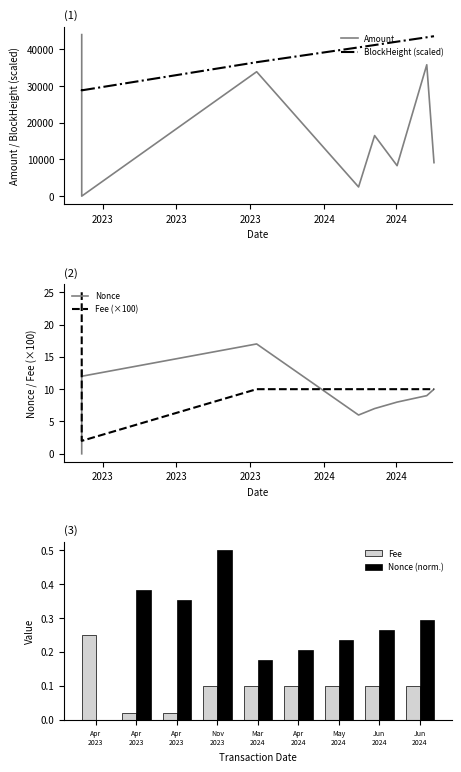

What is the average value of the Nonce series?

9.1